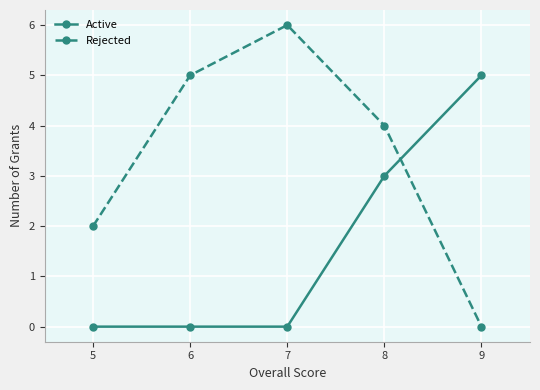

What is the spread (max minus min) of values at 8?

1